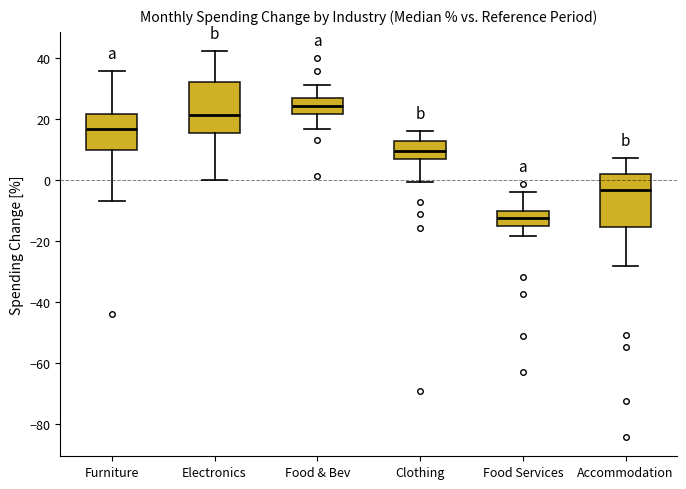

Reading left to right, read every box against the y-axis: the position of its median line, the range the box covers, and the ends of its whiskers. The values are not printed on the chart, so give them approximately, as read against the axis.

Furniture: median 18, box 10 to 22, whiskers -6 to 36
Electronics: median 22, box 16 to 32, whiskers 0 to 42
Food & Bev: median 24, box 22 to 28, whiskers 16 to 32
Clothing: median 10, box 8 to 14, whiskers 0 to 16
Food Services: median -12, box -14 to -10, whiskers -18 to -4
Accommodation: median -4, box -16 to 2, whiskers -28 to 8